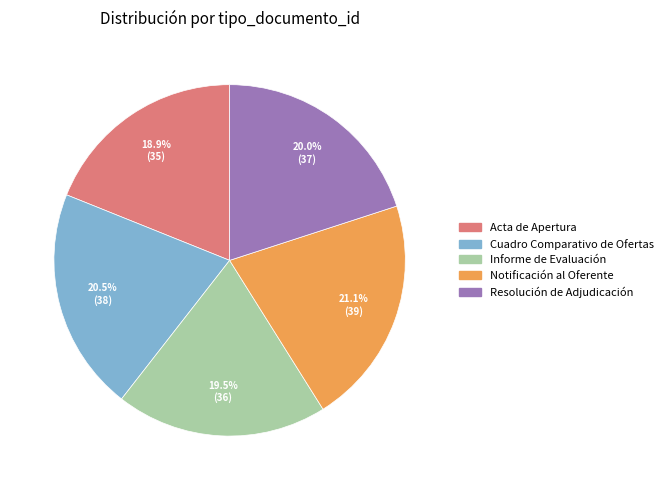

Which has a higher value, Informe de Evaluación or Notificación al Oferente?

Notificación al Oferente